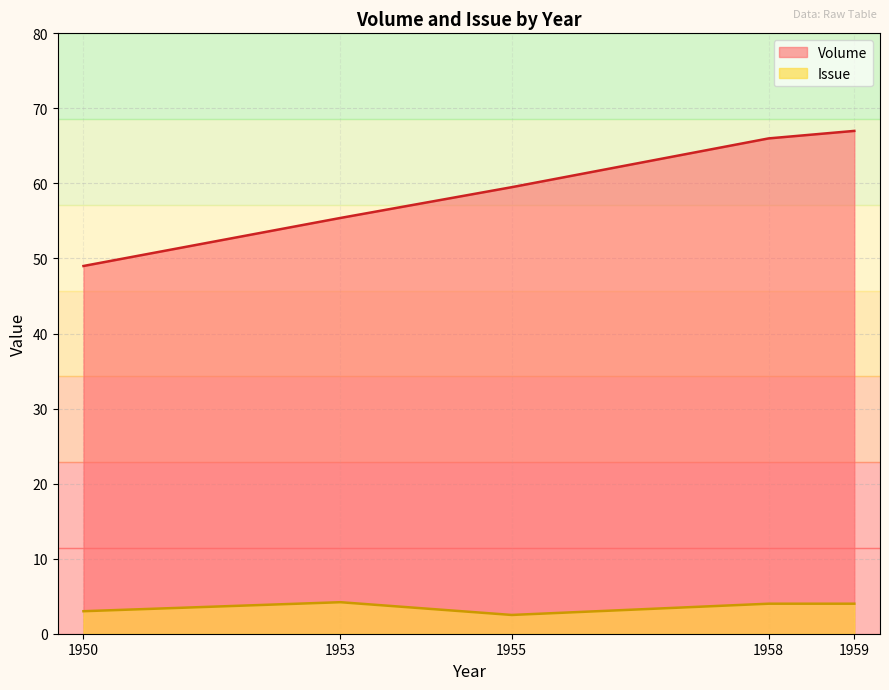

What is the minimum value shown in the chart?

2.5